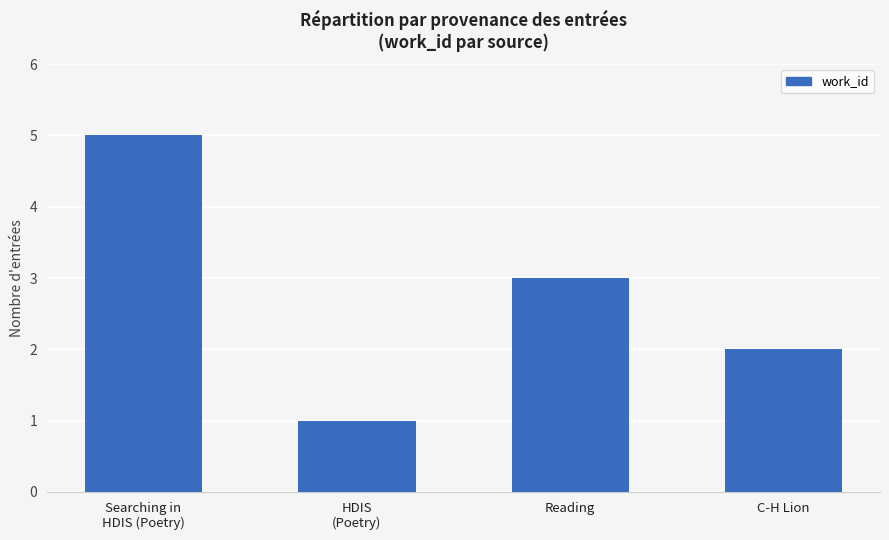

List the labels in order of value, smallest first.

HDIS
(Poetry), C-H Lion, Reading, Searching in
HDIS (Poetry)